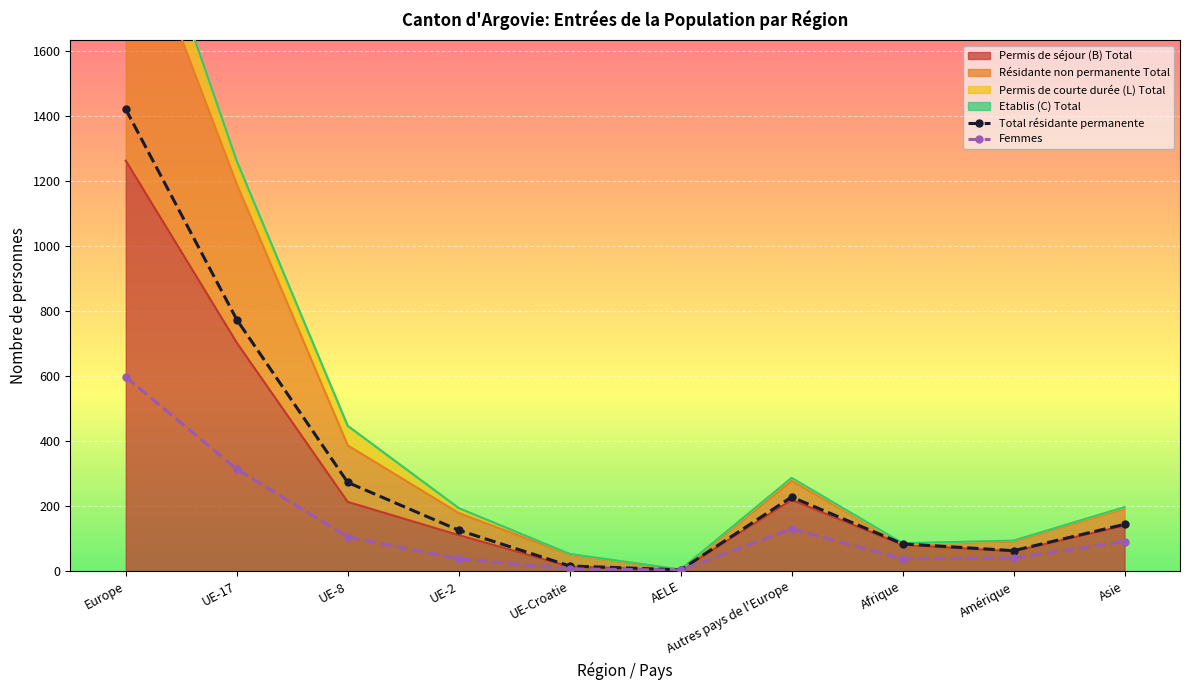

How many interior local peaks does the Total résidante permanente series have?

1